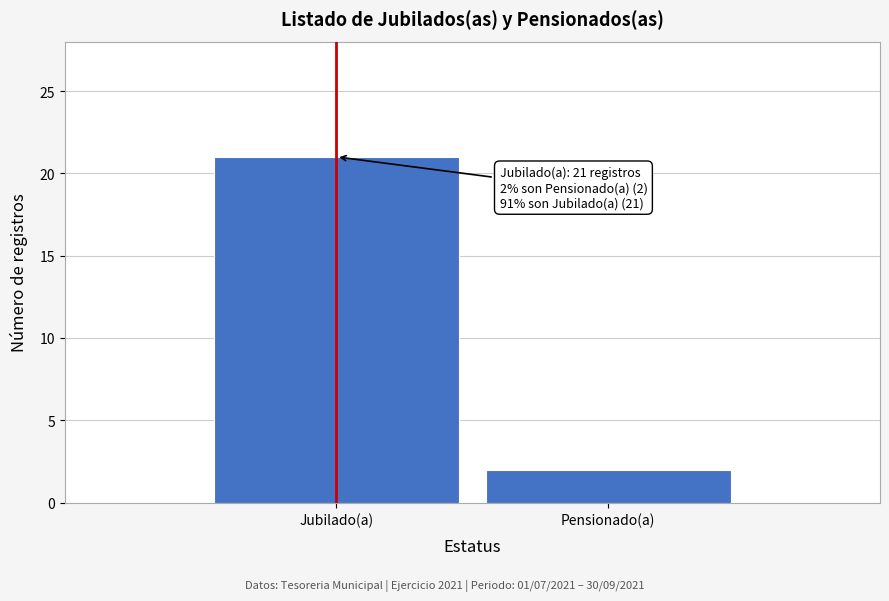

Reading right to left, transcribe all the data shown in this chart.

Pensionado(a)=2	Jubilado(a)=21